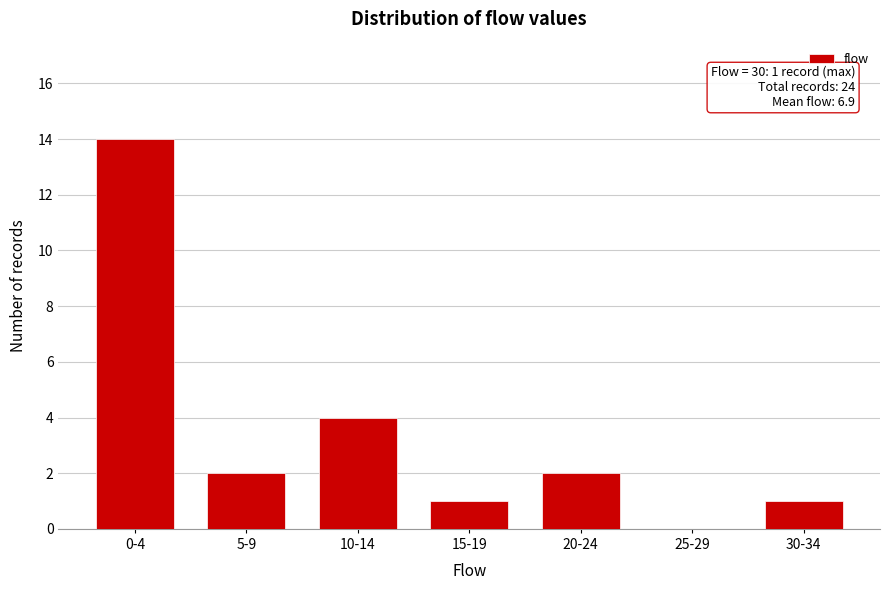

Reading left to right, extract all data points from this chart.

0-4=14	5-9=2	10-14=4	15-19=1	20-24=2	25-29=0	30-34=1